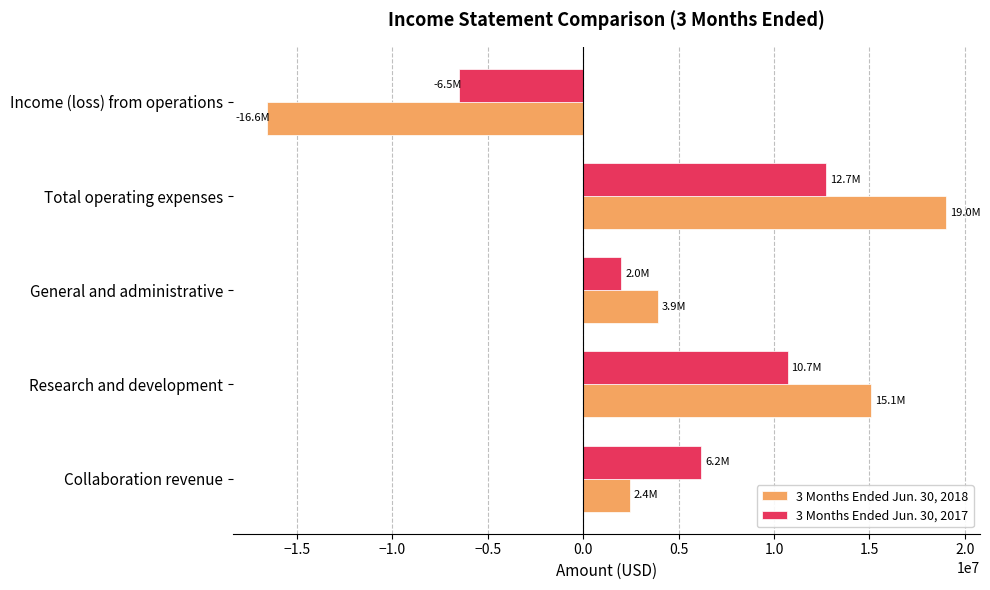

Which series has the largest range (max minus min)?

3 Months Ended Jun. 30, 2018